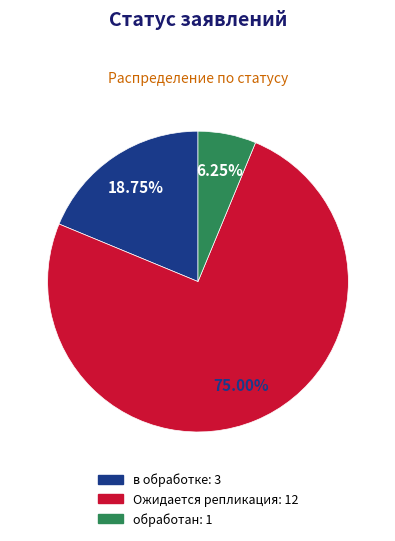

Count the number of slices in the pie.

3